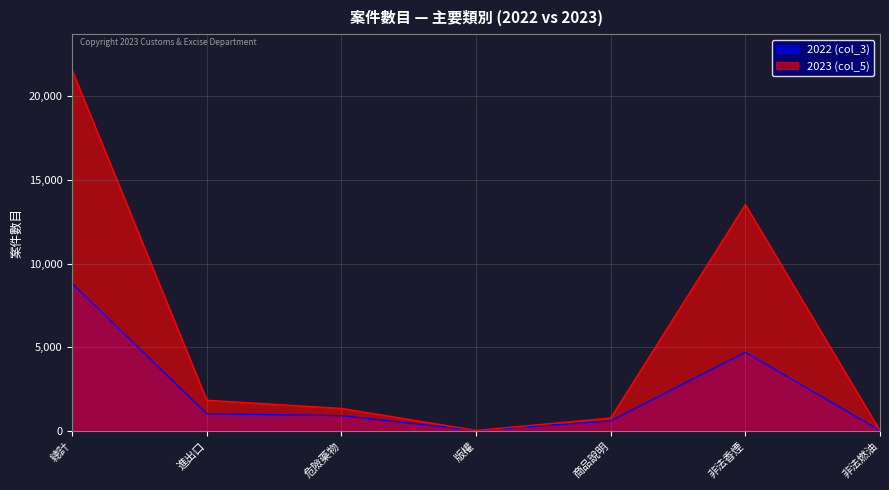

How many values in the 2022 (col_3) series are below 931?

3